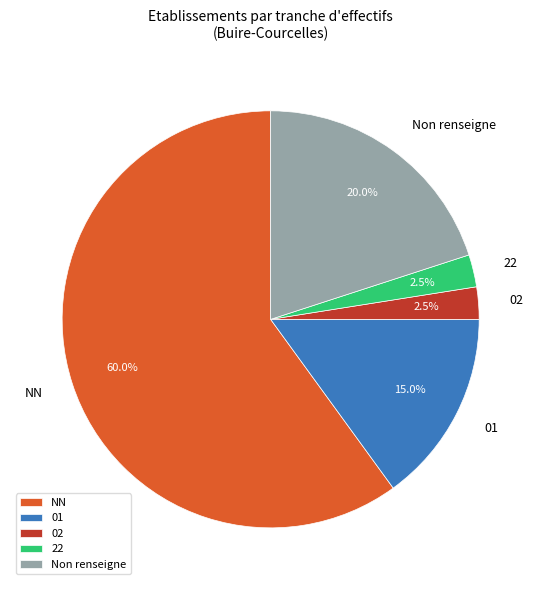

How many segments does this pie chart have?

5